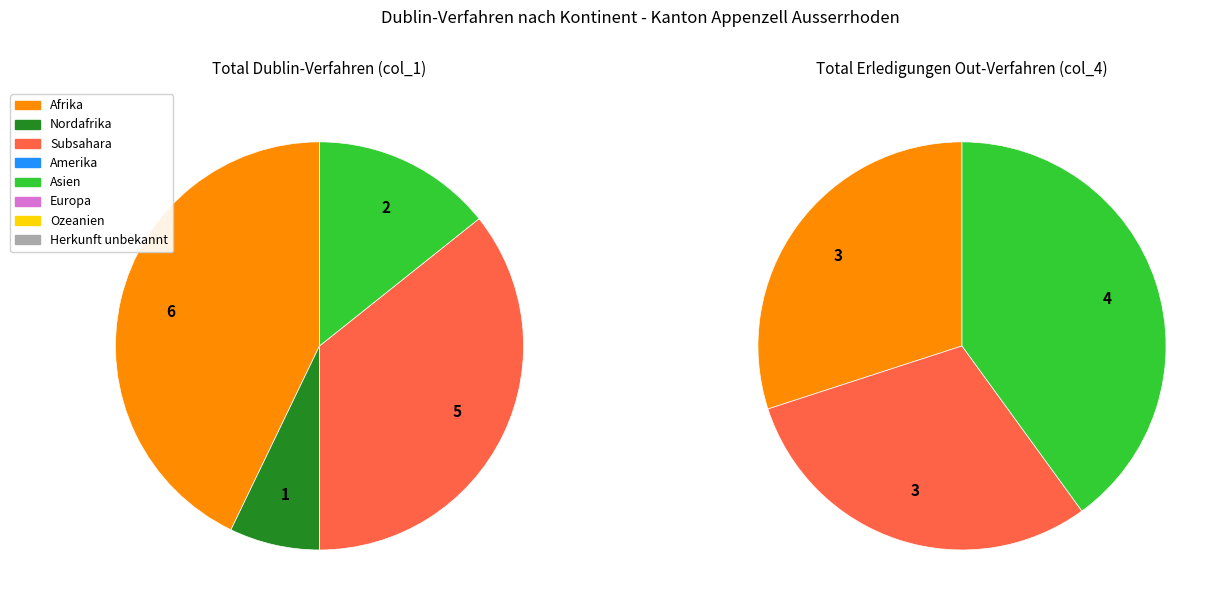

What is the largest slice in the pie chart?

Afrika